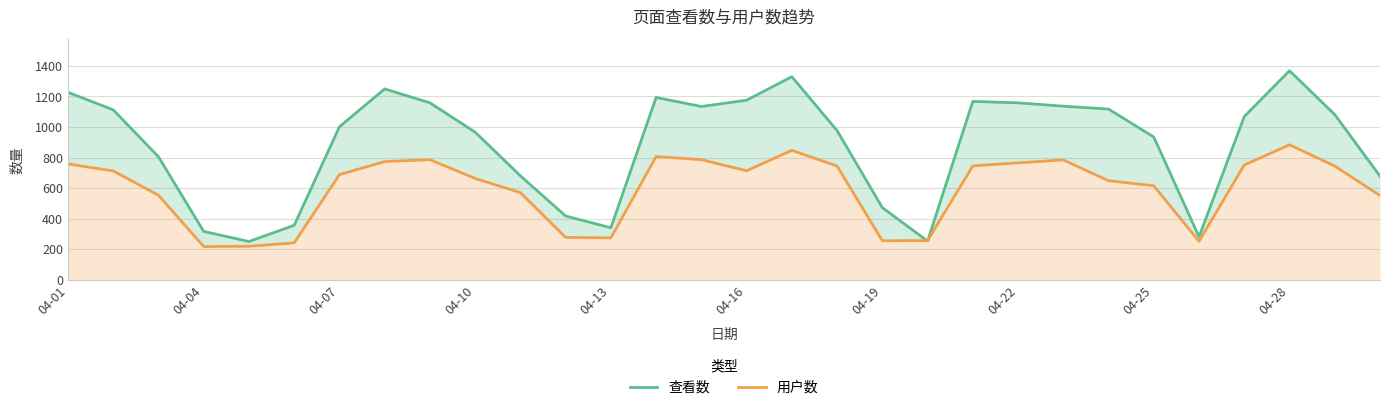

At how many categories does at least one series exceed 290?

27